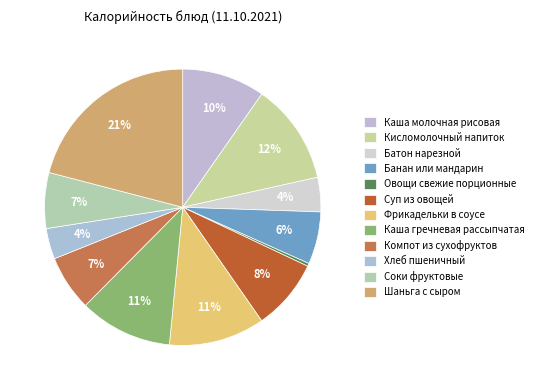

Between Банан или мандарин and Соки фруктовые, which is larger?

Соки фруктовые